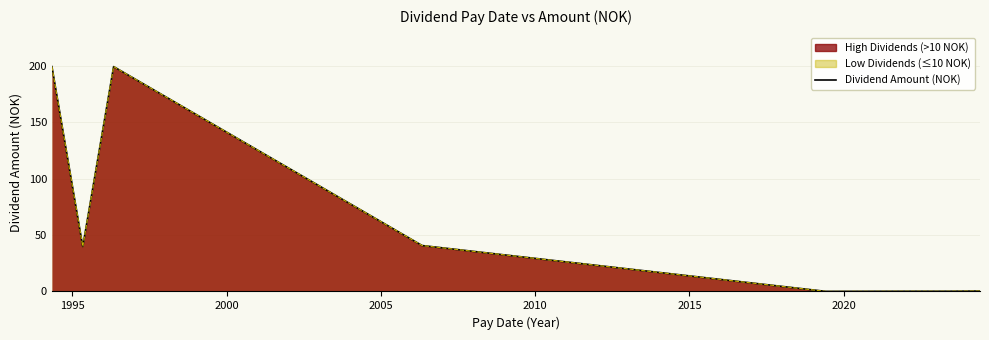

Where is the first local minimum?

1995